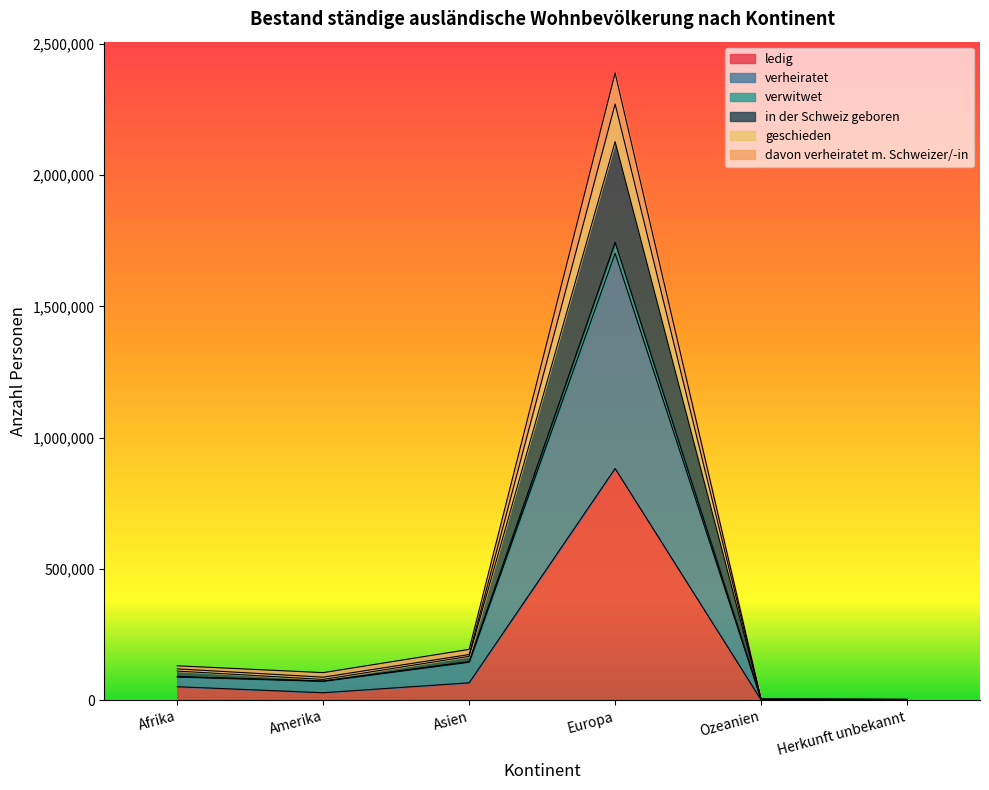

At which category is the sum across all series the highest?

Europa